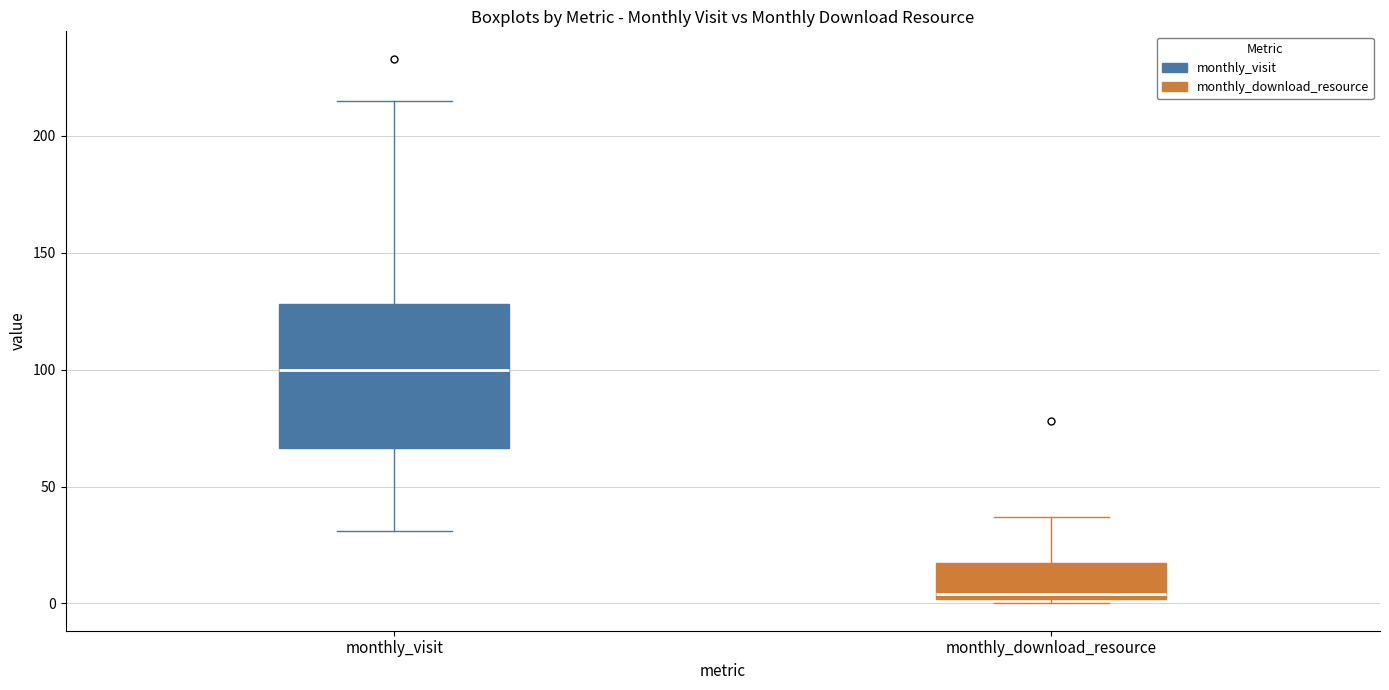

Where is the lower edge of the box for monthly_visit on the y-axis? The values are not printed on the chart, so give them approximately, as read against the axis.

65